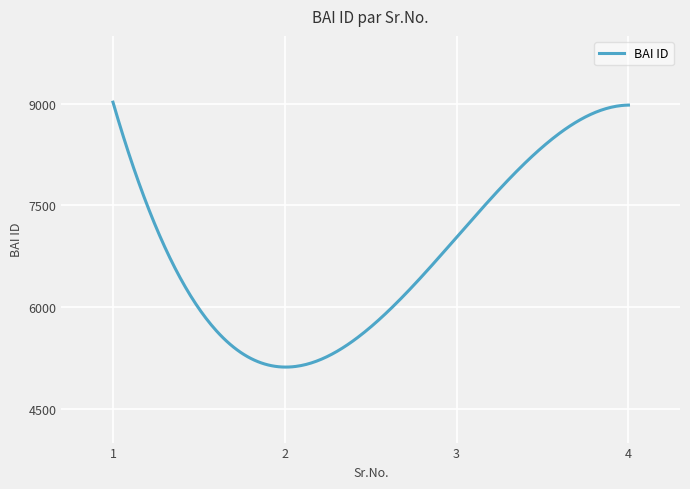

What is the difference between the maximum and minimum values?

3908.1